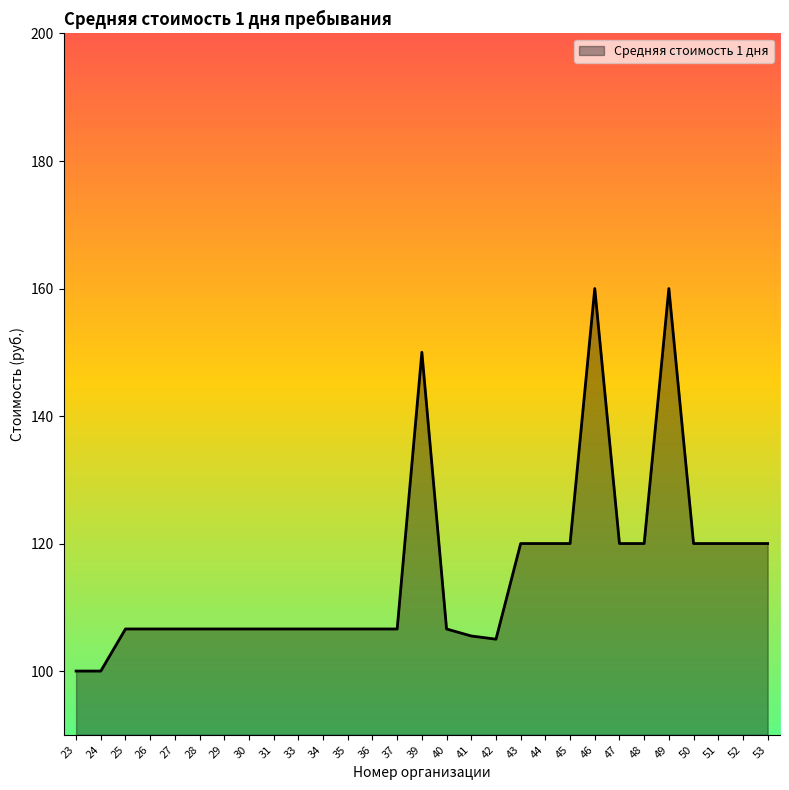

Reading left to right, extract all data points from this chart.

23=100.0	24=100.0	25=106.6	26=106.6	27=106.6	28=106.6	29=106.6	30=106.6	31=106.6	33=106.6	34=106.6	35=106.6	36=106.6	37=106.6	39=150.0	40=106.6	41=105.5	42=105.0	43=120.0	44=120.0	45=120.0	46=160.0	47=120.0	48=120.0	49=160.0	50=120.0	51=120.0	52=120.0	53=120.0